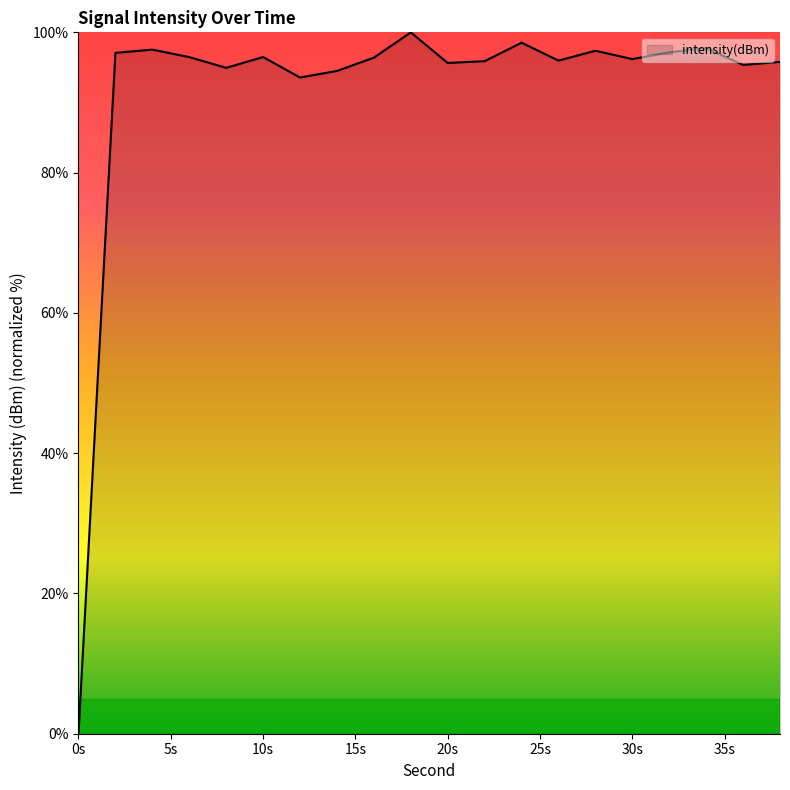

What is the difference between the maximum and minimum values?

100.0